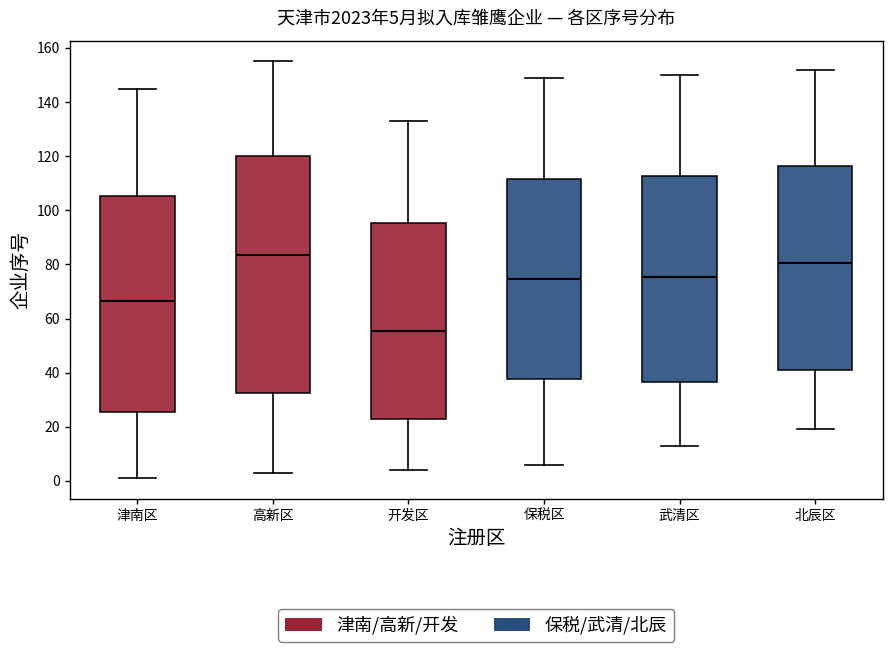

Which box's median line is the lowest?

开发区